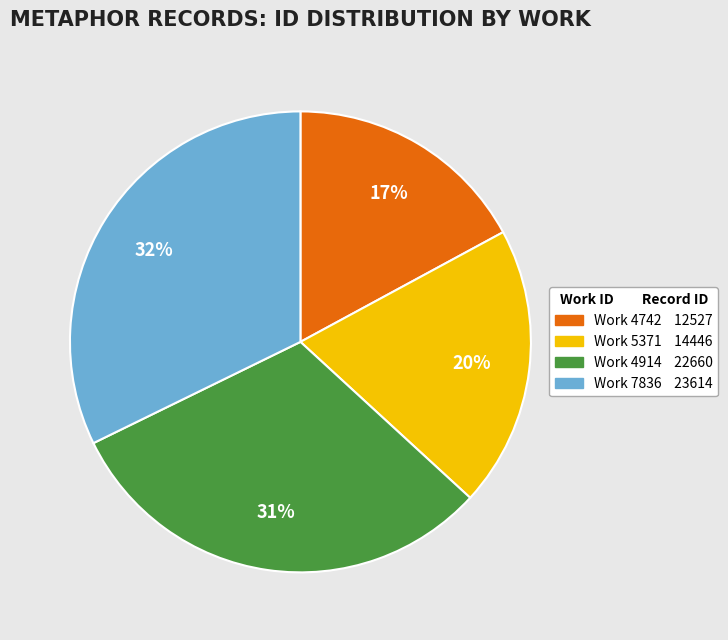

Does any single category account for the majority?

No